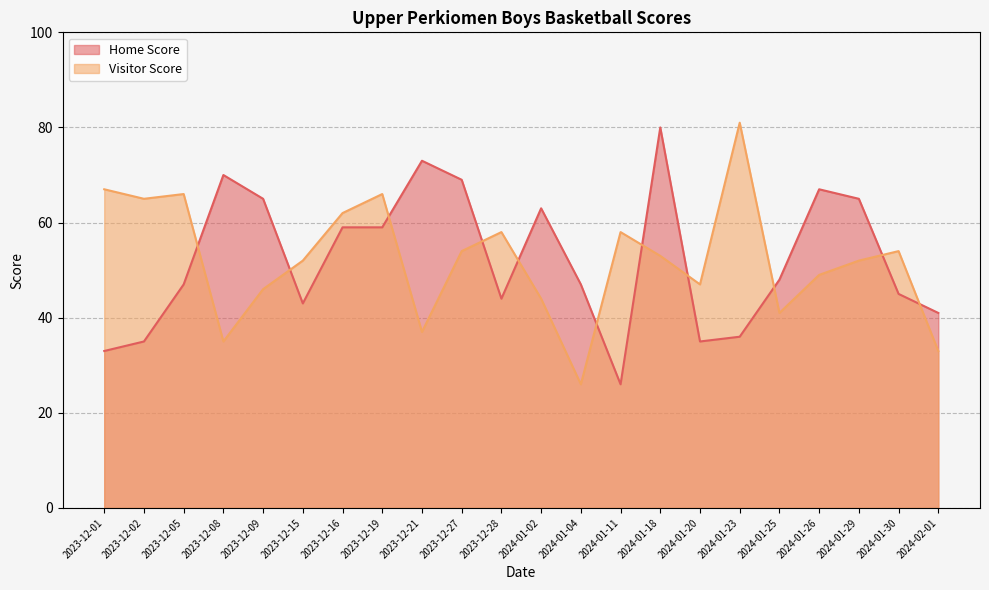

Reading left to right, transcribe all the data shown in this chart.

Home Score: 2023-12-01=33	2023-12-02=35	2023-12-05=47	2023-12-08=70	2023-12-09=65	2023-12-15=43	2023-12-16=59	2023-12-19=59	2023-12-21=73	2023-12-27=69	2023-12-28=44	2024-01-02=63	2024-01-04=47	2024-01-11=26	2024-01-18=80	2024-01-20=35	2024-01-23=36	2024-01-25=48	2024-01-26=67	2024-01-29=65	2024-01-30=45	2024-02-01=41
Visitor Score: 2023-12-01=67	2023-12-02=65	2023-12-05=66	2023-12-08=35	2023-12-09=46	2023-12-15=52	2023-12-16=62	2023-12-19=66	2023-12-21=37	2023-12-27=54	2023-12-28=58	2024-01-02=44	2024-01-04=26	2024-01-11=58	2024-01-18=53	2024-01-20=47	2024-01-23=81	2024-01-25=41	2024-01-26=49	2024-01-29=52	2024-01-30=54	2024-02-01=33